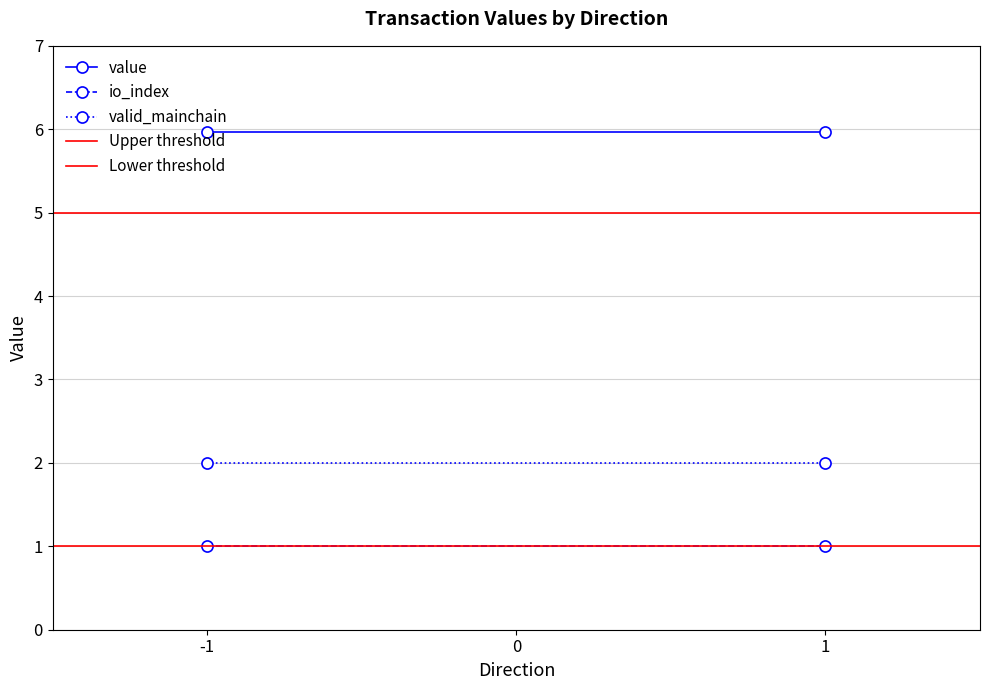

What are all the series names shown in the legend?

value, io_index, valid_mainchain, Upper threshold, Lower threshold